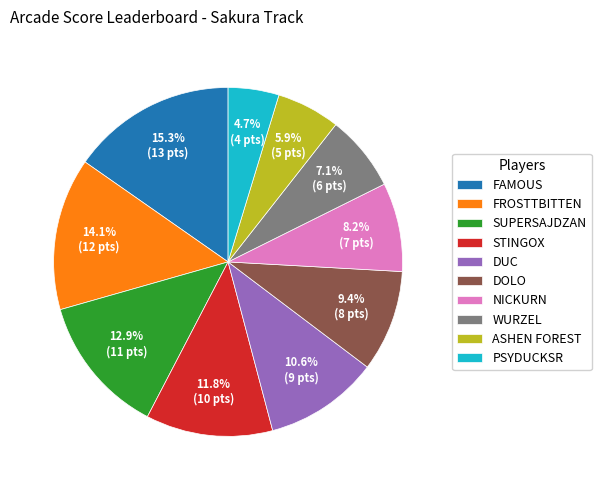

True or false: STINGOX accounts for 7% of the total.

False